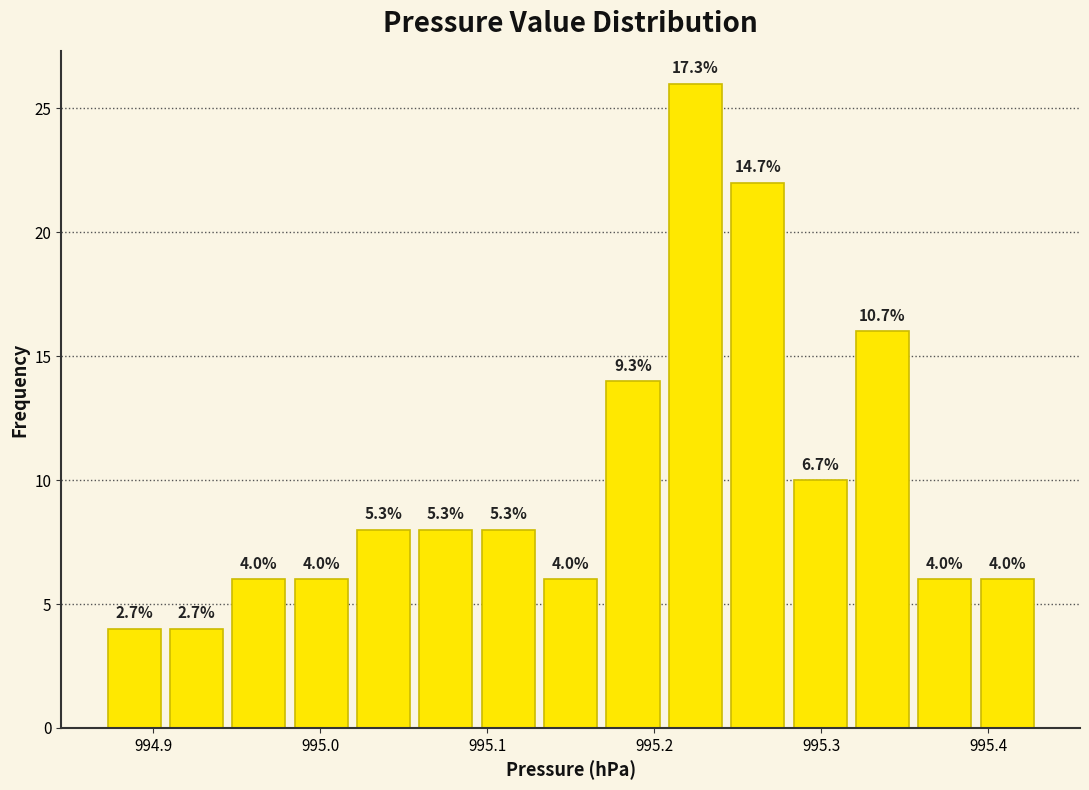

Around what value on the x-axis is the tallest bar? Give the approximate position of its centre, as read against the axis.

995.22